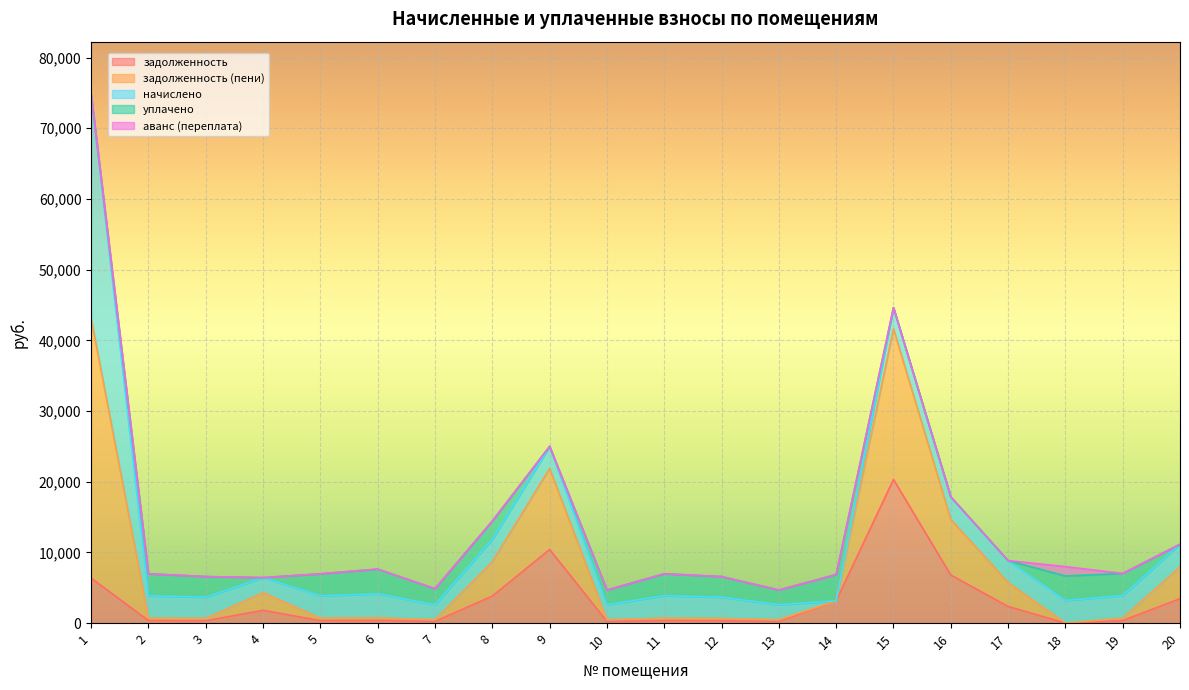

Is it true that задолженность equals 235.5 at 7?

True